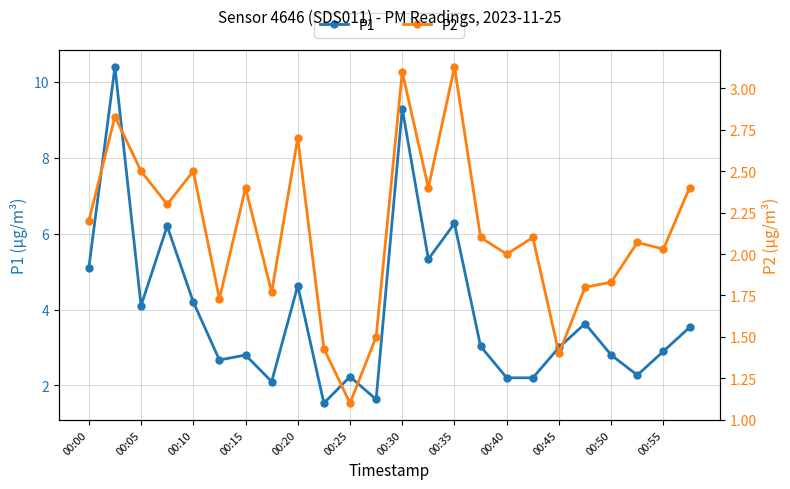

Which series has the widest spread of values?

P1